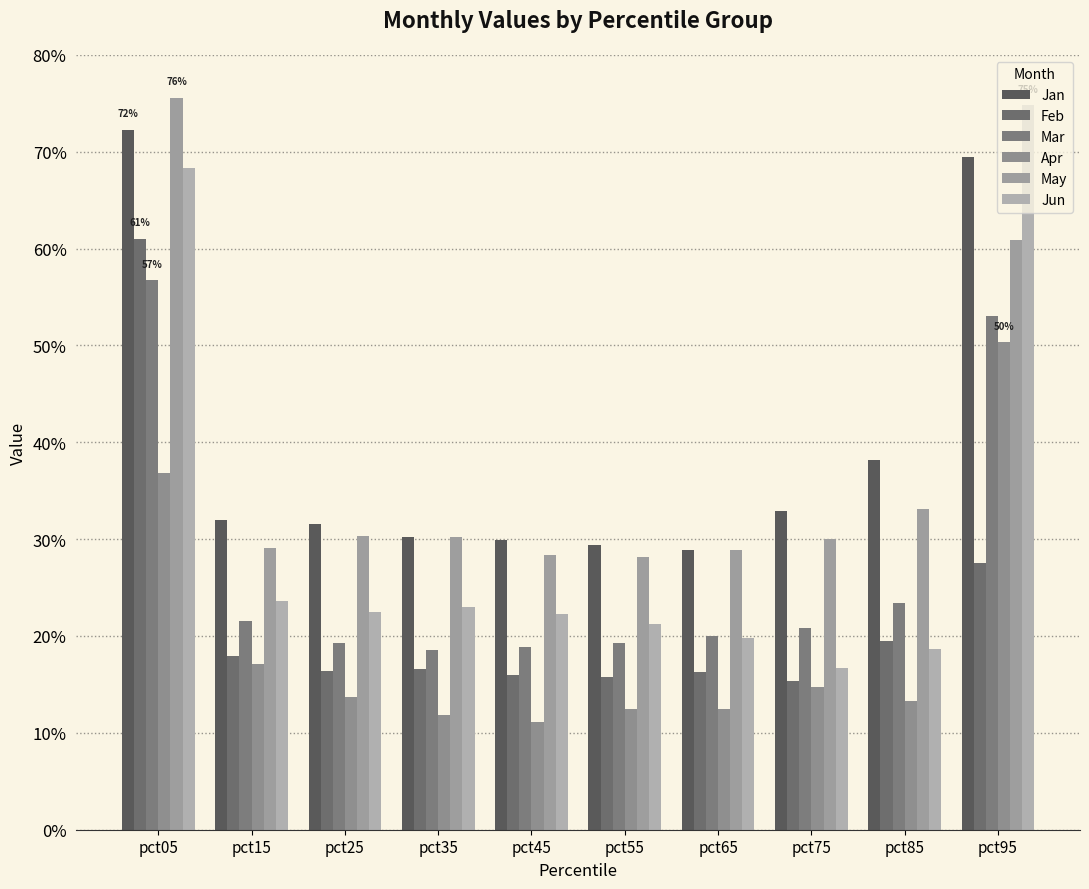

What is the spread (max minus min) of values at pct15?

0.1